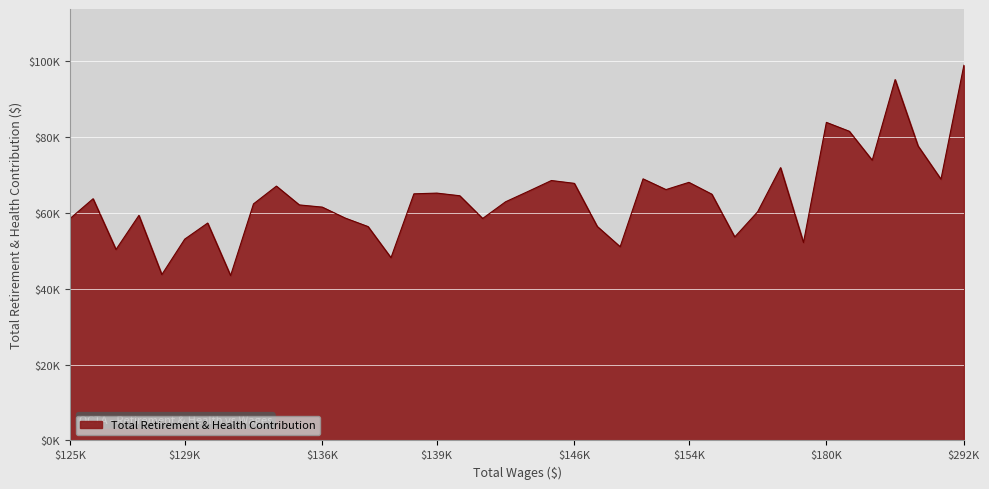

What is the difference between the maximum and minimum values?

55432